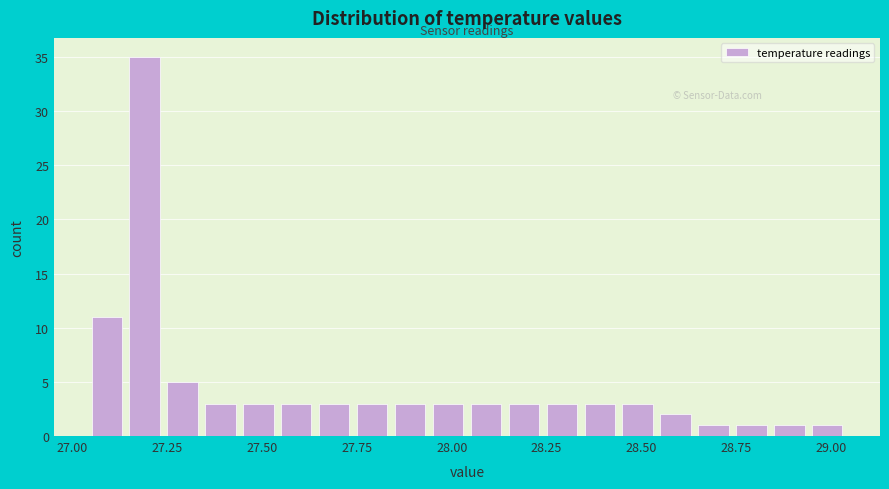

Read against the x-axis, roughly where is the centre of the tallest bar?

27.20